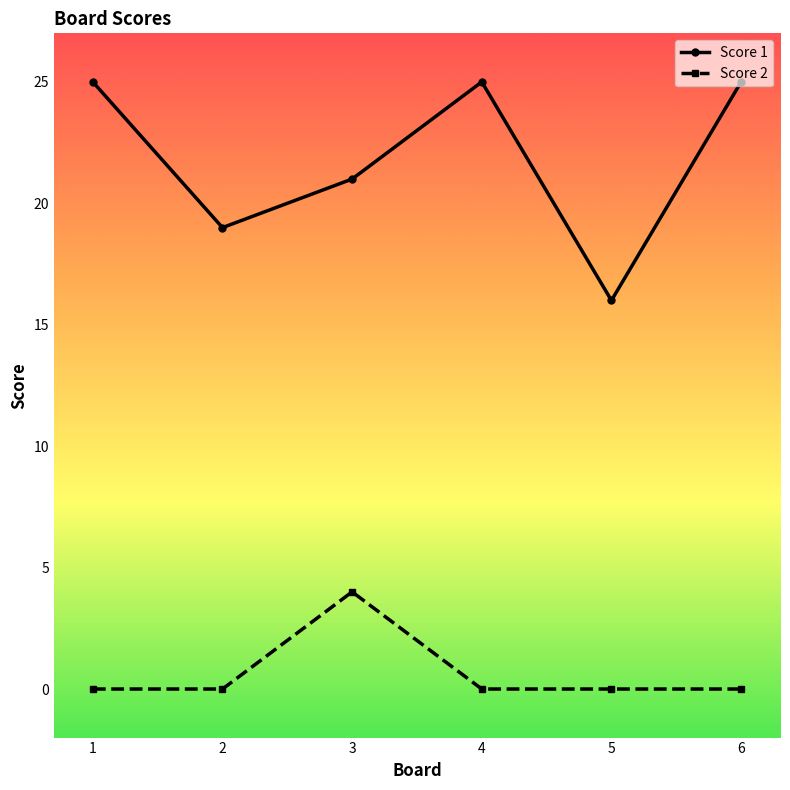

True or false: Score 2 has a value of 0 at 5.

True